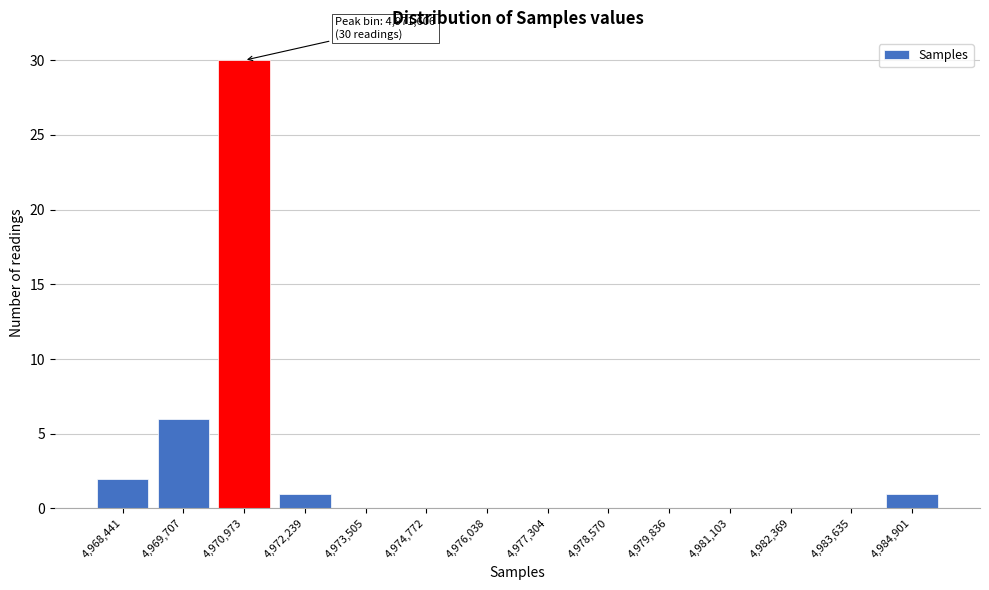

Reading left to right, what are all the values shown in this chart?

4,968,441=2	4,969,707=6	4,970,973=30	4,972,239=1	4,973,505=0	4,974,772=0	4,976,038=0	4,977,304=0	4,978,570=0	4,979,836=0	4,981,103=0	4,982,369=0	4,983,635=0	4,984,901=1